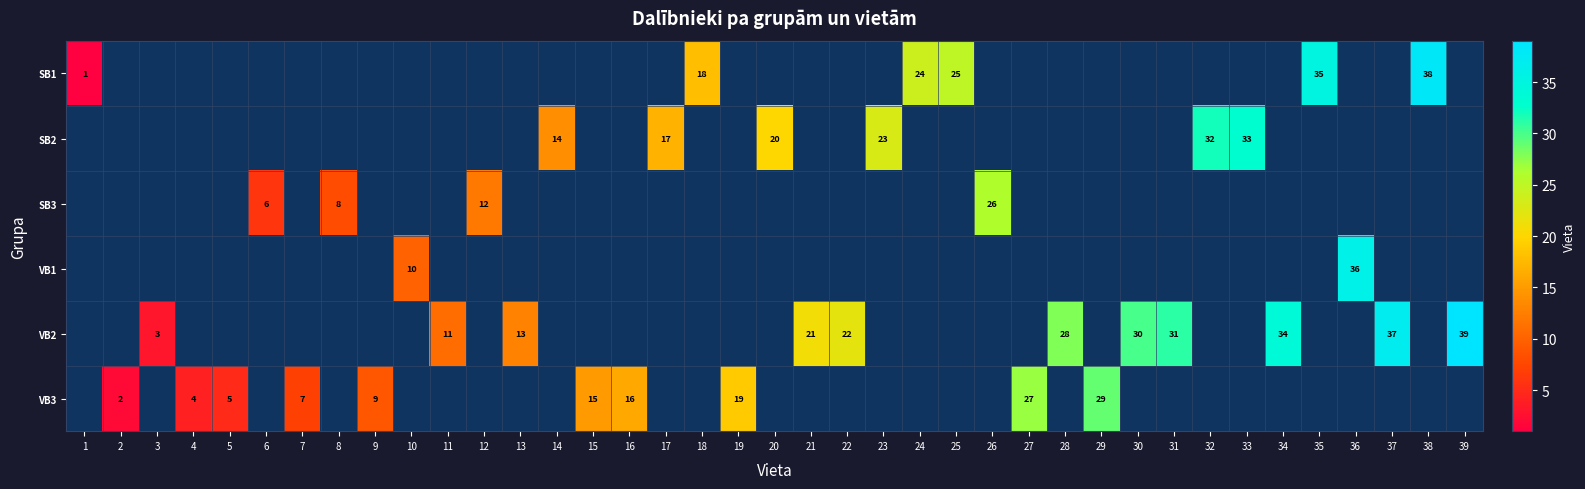

The value of SB3 at 12 is 7. True or false?

False